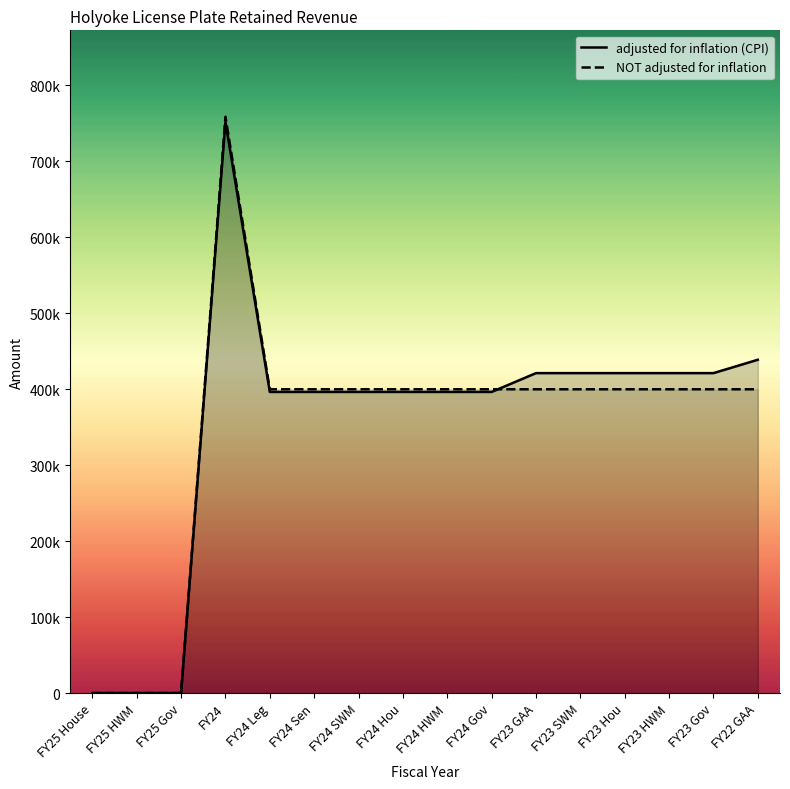

What is the highest value of the adjusted for inflation (CPI) series?

752163